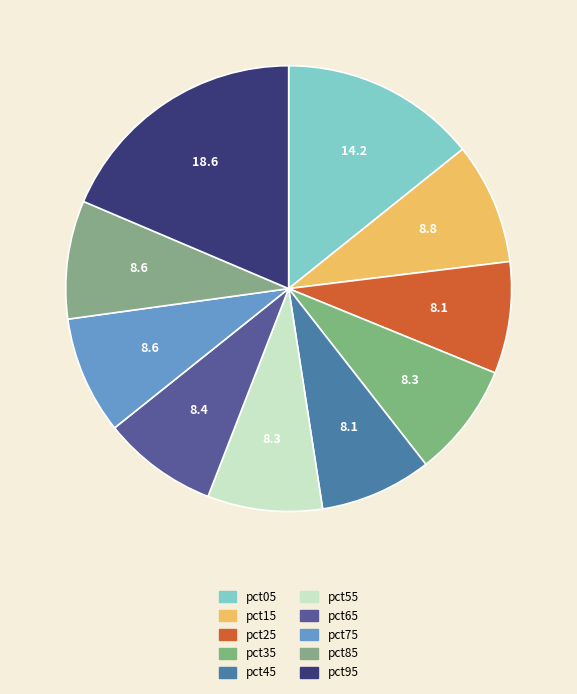

Count the number of slices in the pie.

10